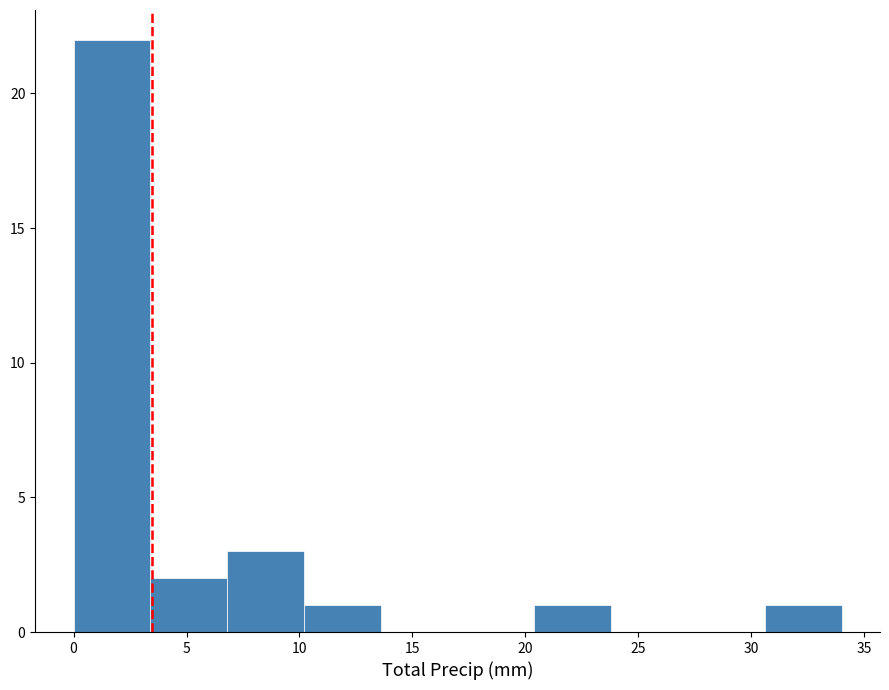

Which range on the x-axis has the tallest bar?

0.0 to 3.4